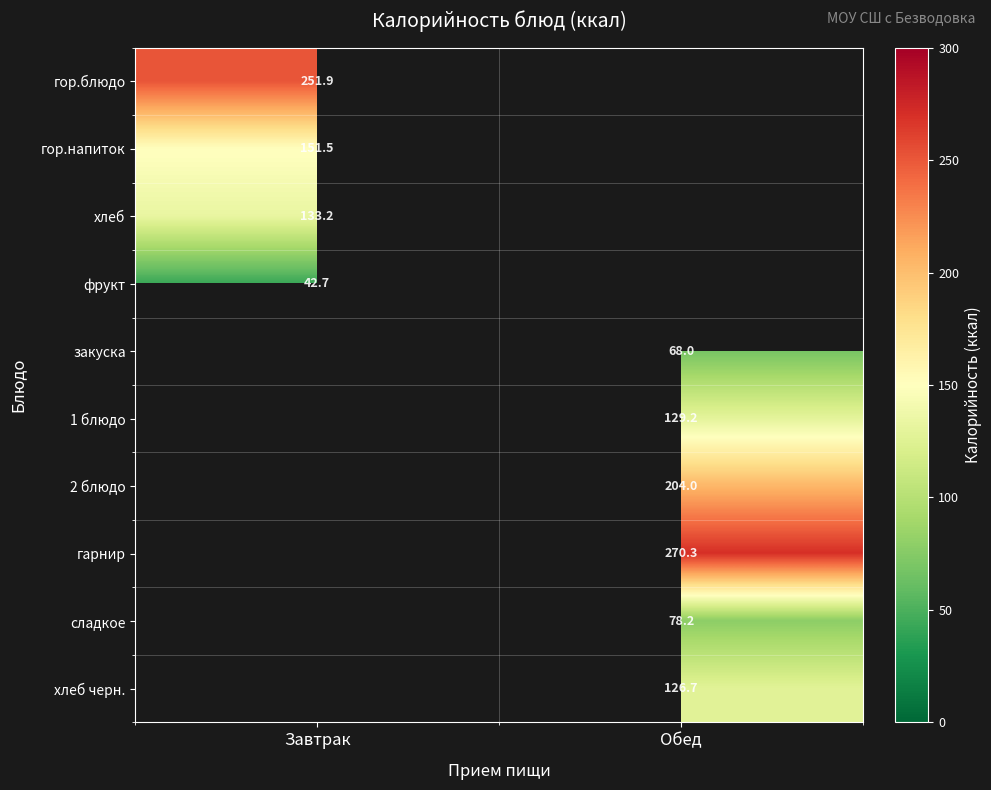

Is the value of фрукт at Завтрак greater than the value of 2 блюдо at Обед?

No